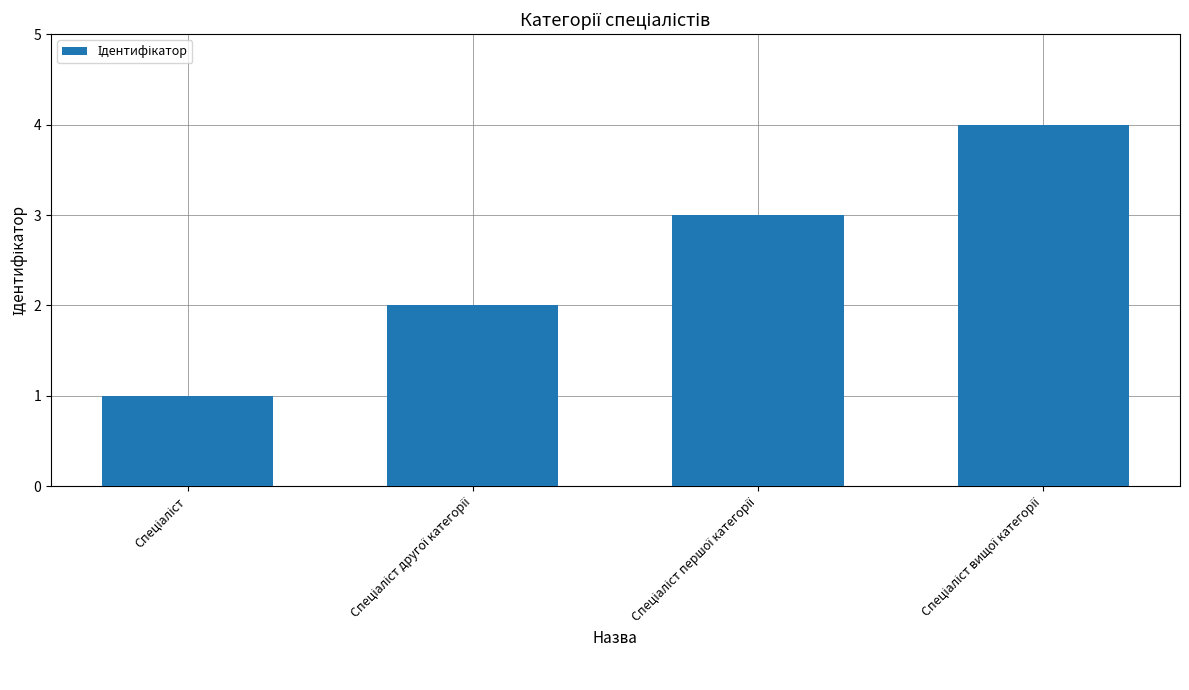

What is the difference between the maximum and minimum values?

3